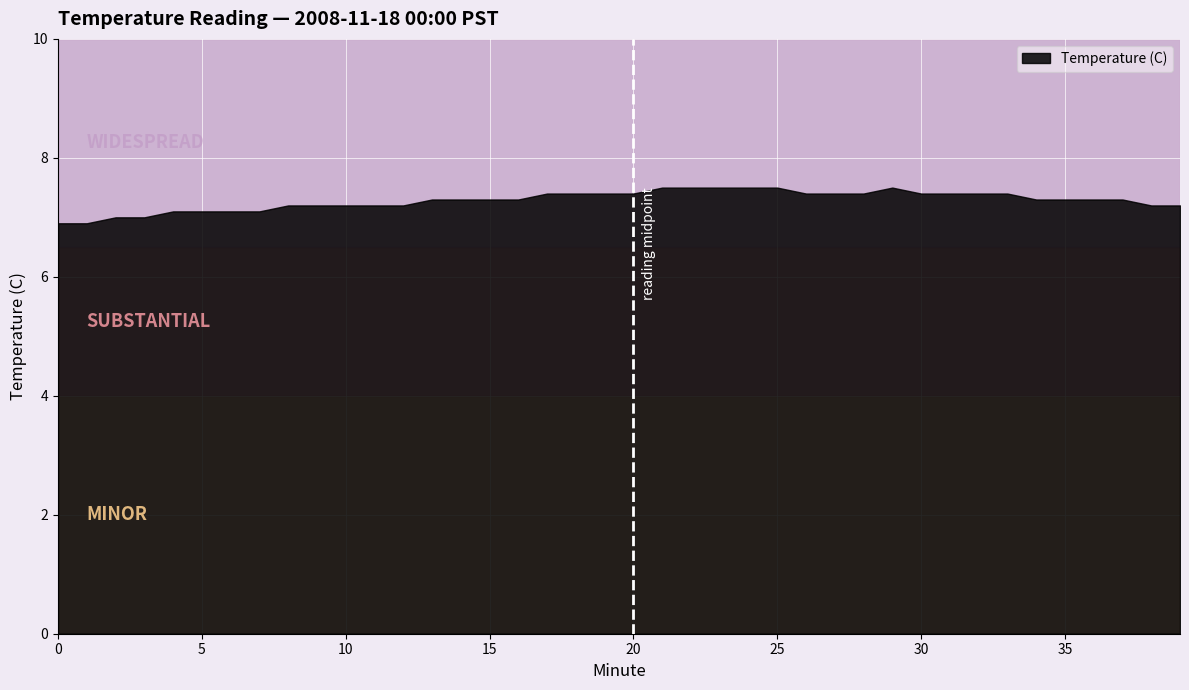

Reading left to right, list all the values displayed in this chart.

0=6.9	1=6.9	2=7.0	3=7.0	4=7.1	5=7.1	6=7.1	7=7.1	8=7.2	9=7.2	10=7.2	11=7.2	12=7.2	13=7.3	14=7.3	15=7.3	16=7.3	17=7.4	18=7.4	19=7.4	20=7.4	21=7.5	22=7.5	23=7.5	24=7.5	25=7.5	26=7.4	27=7.4	28=7.4	29=7.5	30=7.4	31=7.4	32=7.4	33=7.4	34=7.3	35=7.3	36=7.3	37=7.3	38=7.2	39=7.2